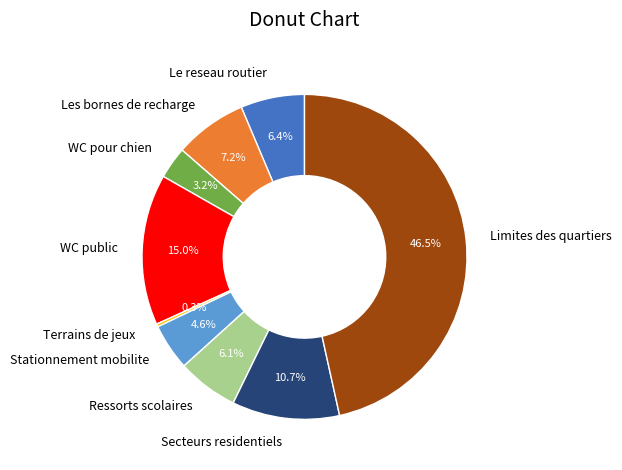

The Les bornes de recharge slice represents 7% of the pie. True or false?

True